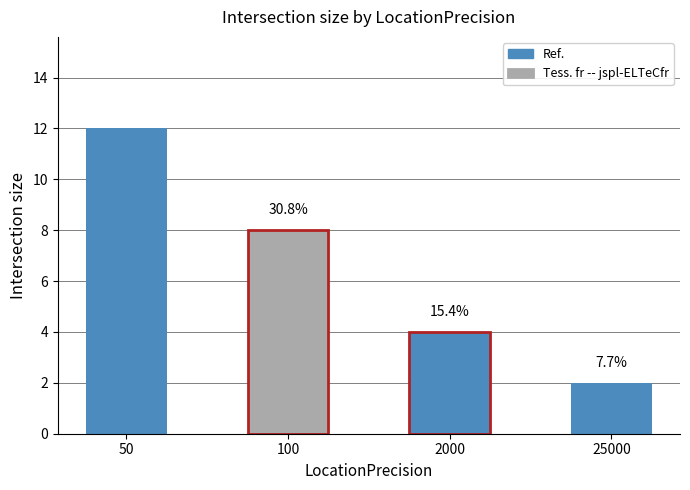

How many bars are there in total?

4